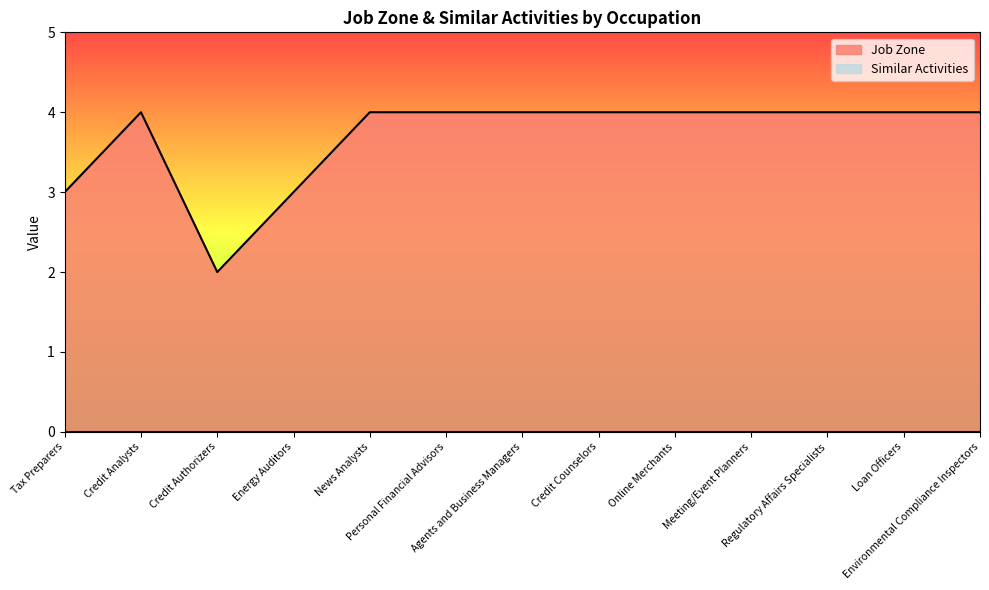

Does the chart display data point markers on the line(s)?

No